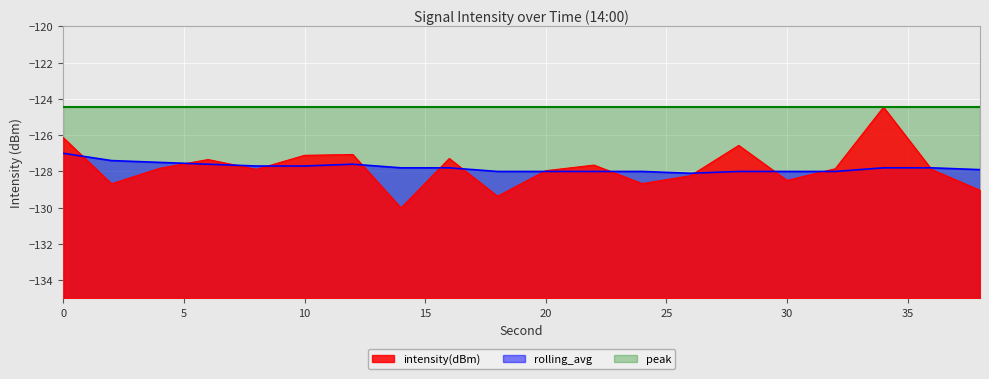

True or false: rolling_avg and intensity(dBm) intersect in this chart.

True